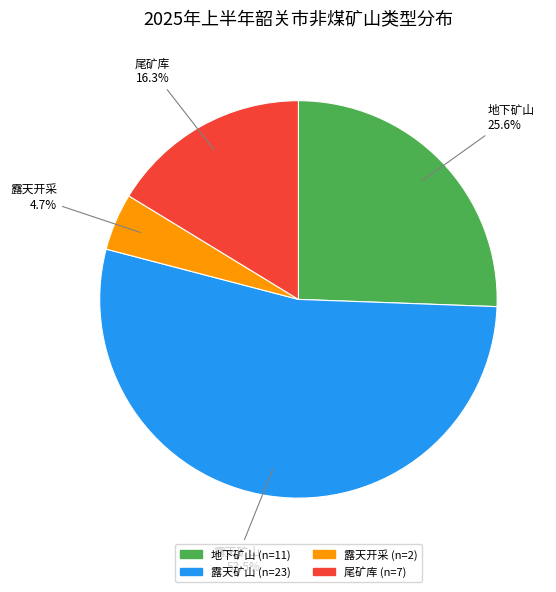

How many slices are in this pie chart?

4